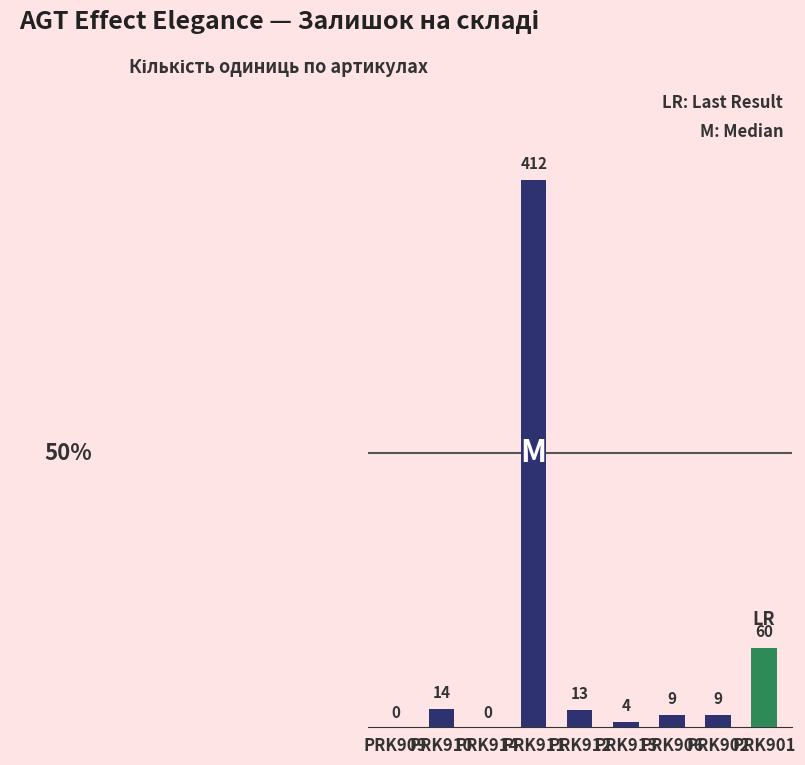

What is the sum of all values?

521